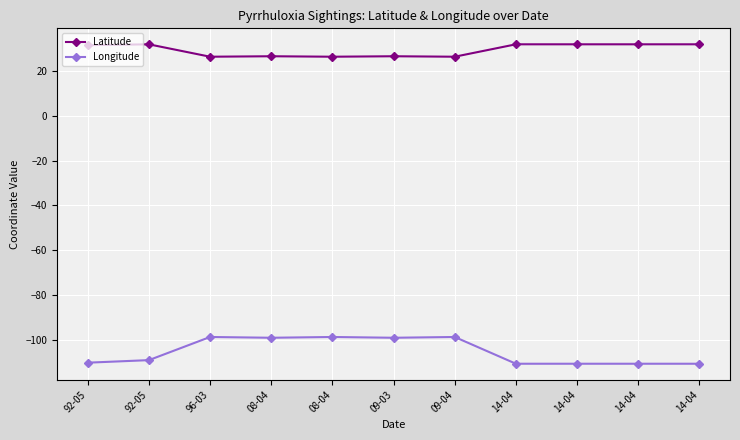

At which category is the sum across all series the highest?

96-03